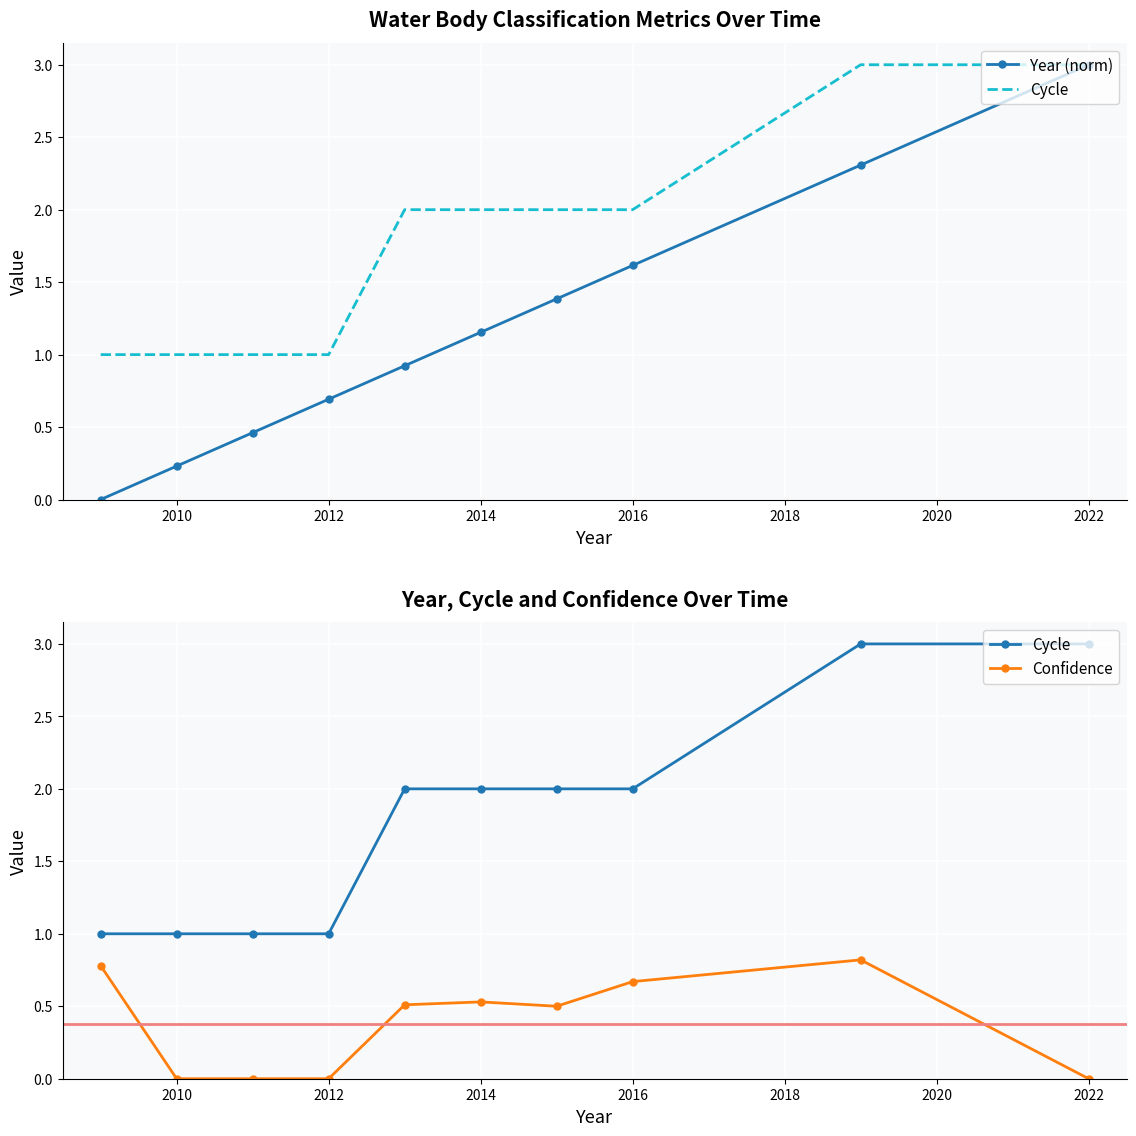

List the series in order of their overall mean, lowest first.

Confidence, Year (norm), Cycle